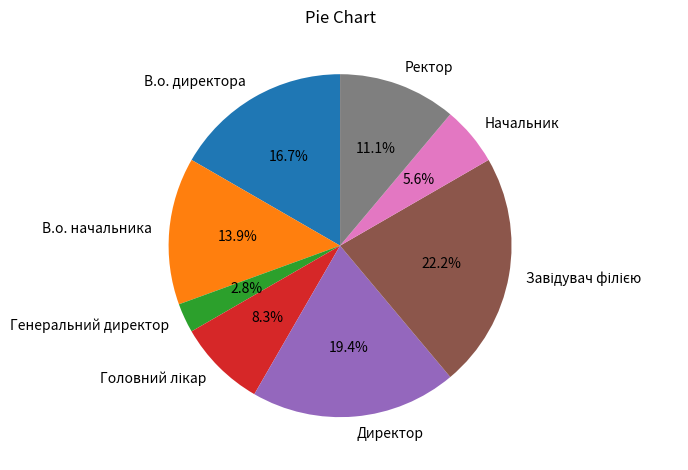

What percentage is the В.о. директора slice, to the nearest percent?

17%